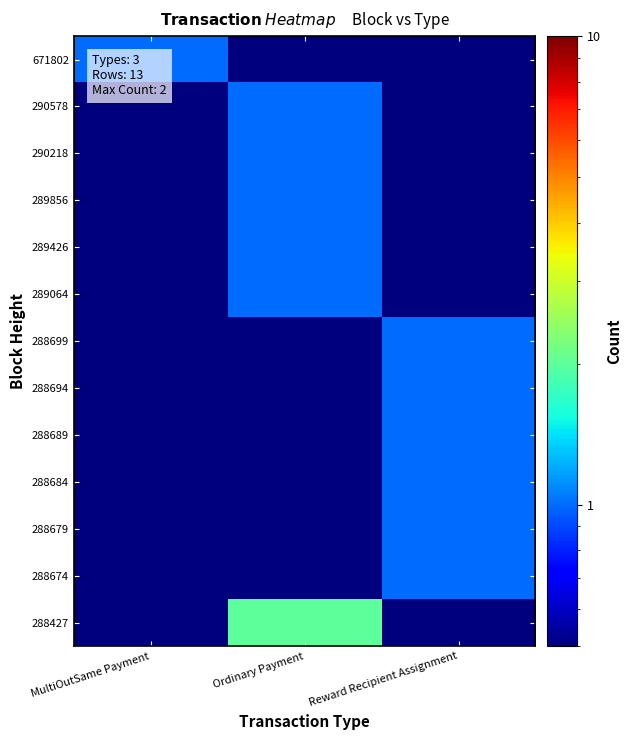

What is the minimum value shown in the chart?

0.1